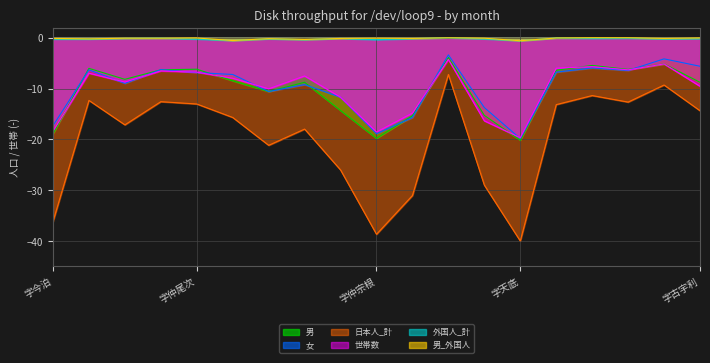

Is it true that 外国人_計 equals -0.2 at 字運天?

True